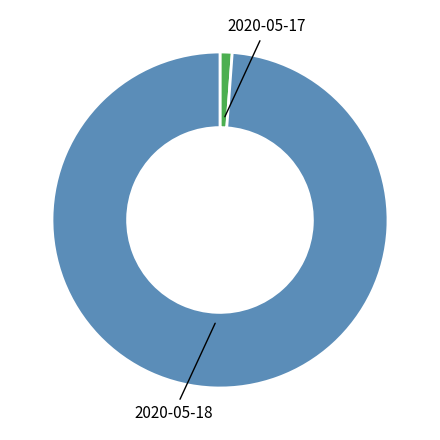

Does any single category account for the majority?

Yes